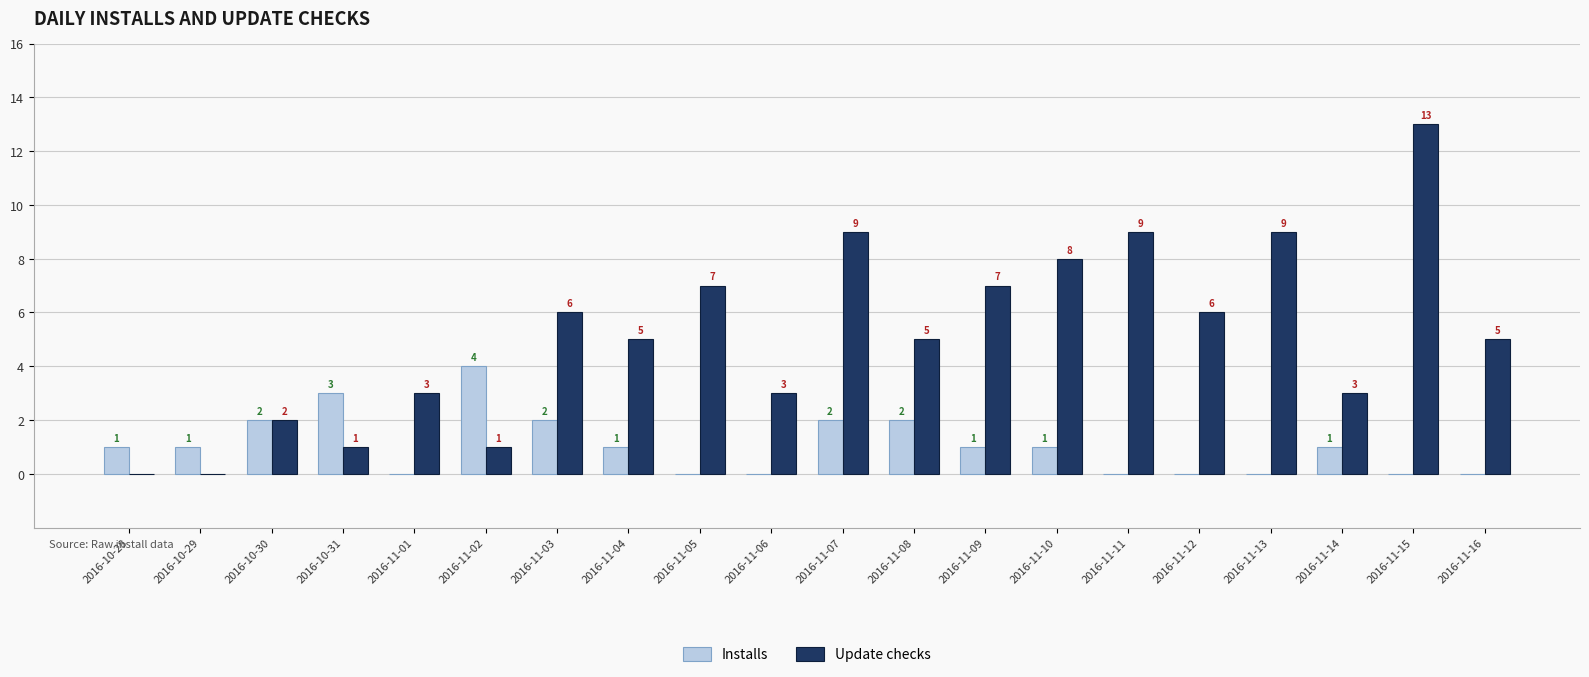

Which series has the widest spread of values?

Update checks